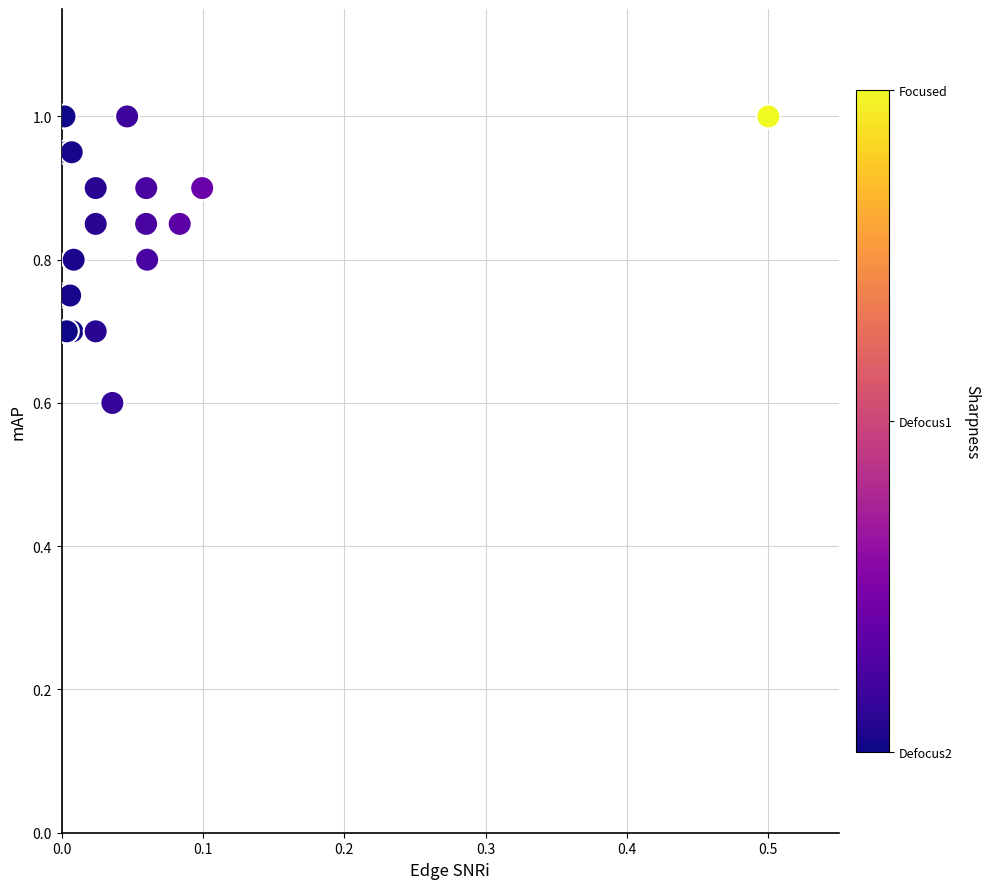

What Y value in the scatter plot is closest to 0?

0.6